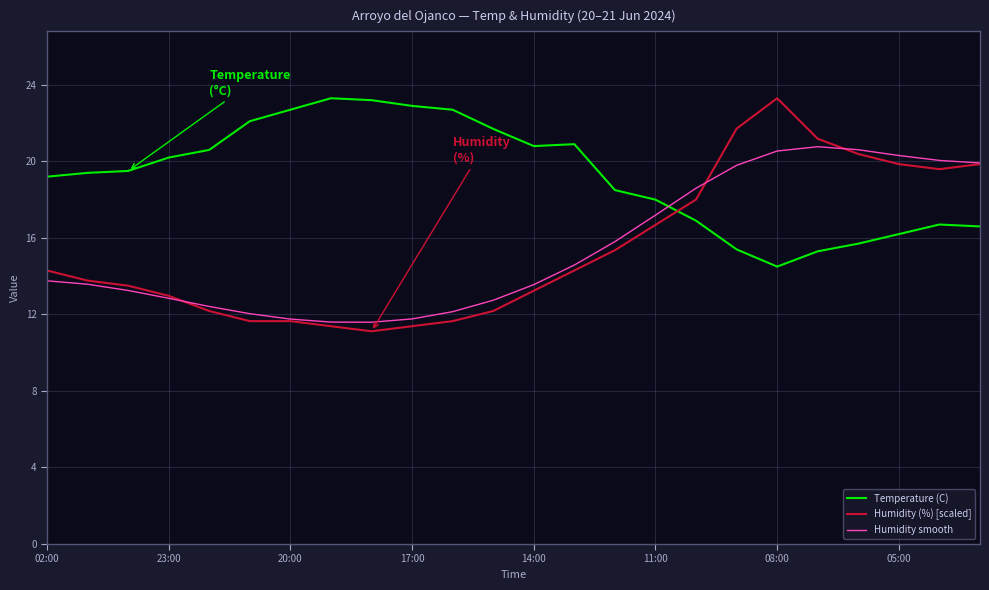

What is the highest value of the Humidity smooth series?

20.8